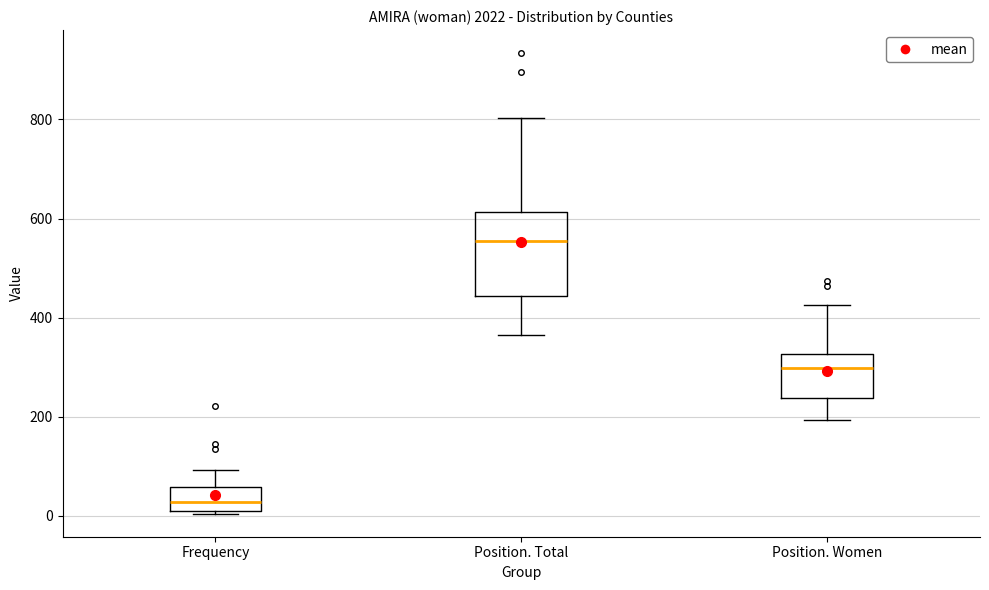

Where does the upper whisker of the box for Frequency end on the y-axis? The values are not printed on the chart, so give them approximately, as read against the axis.

100